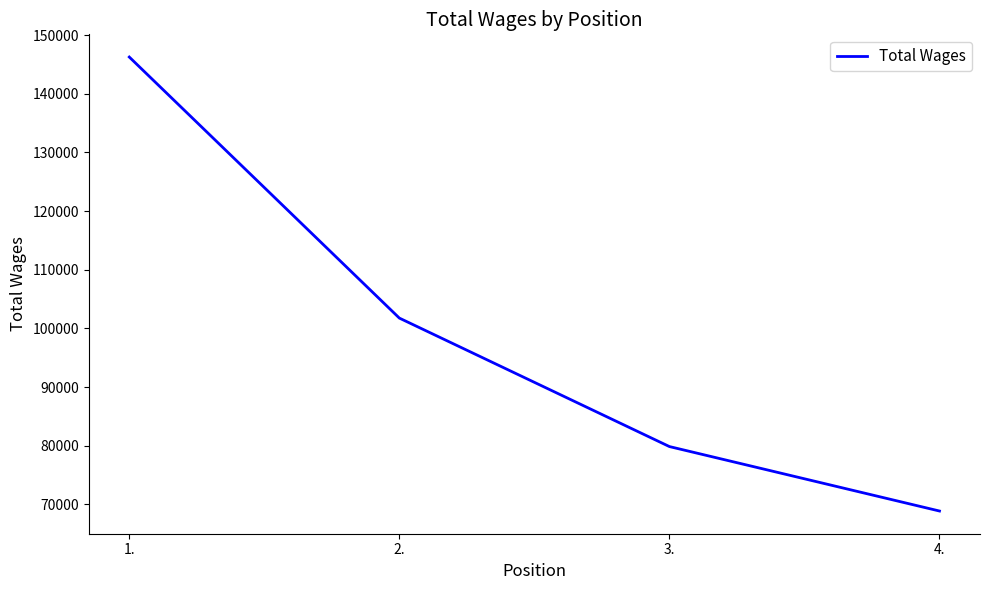

How many values are below 101757?

2